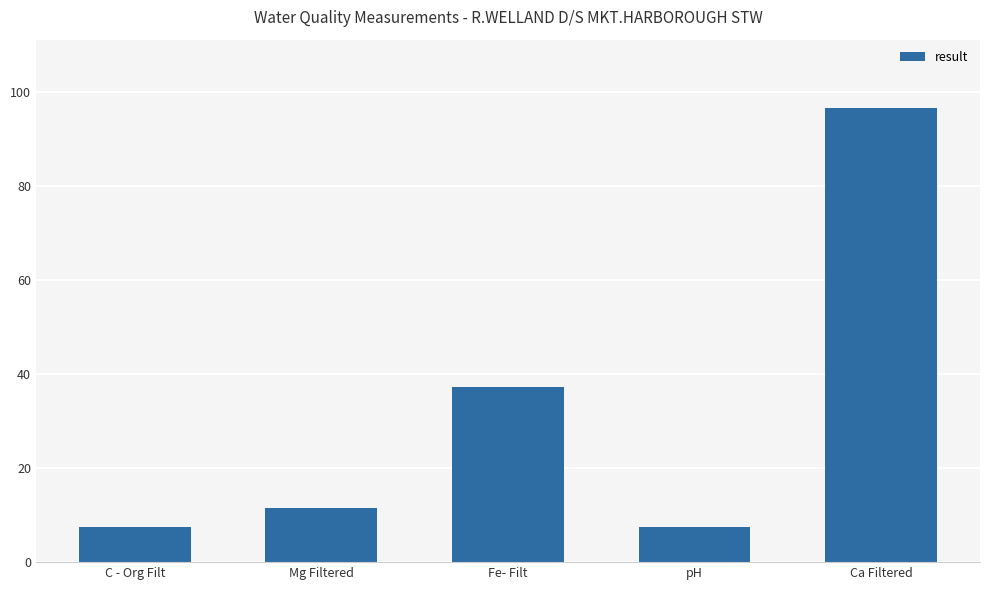

At which label is the value closest to 52?

Fe- Filt